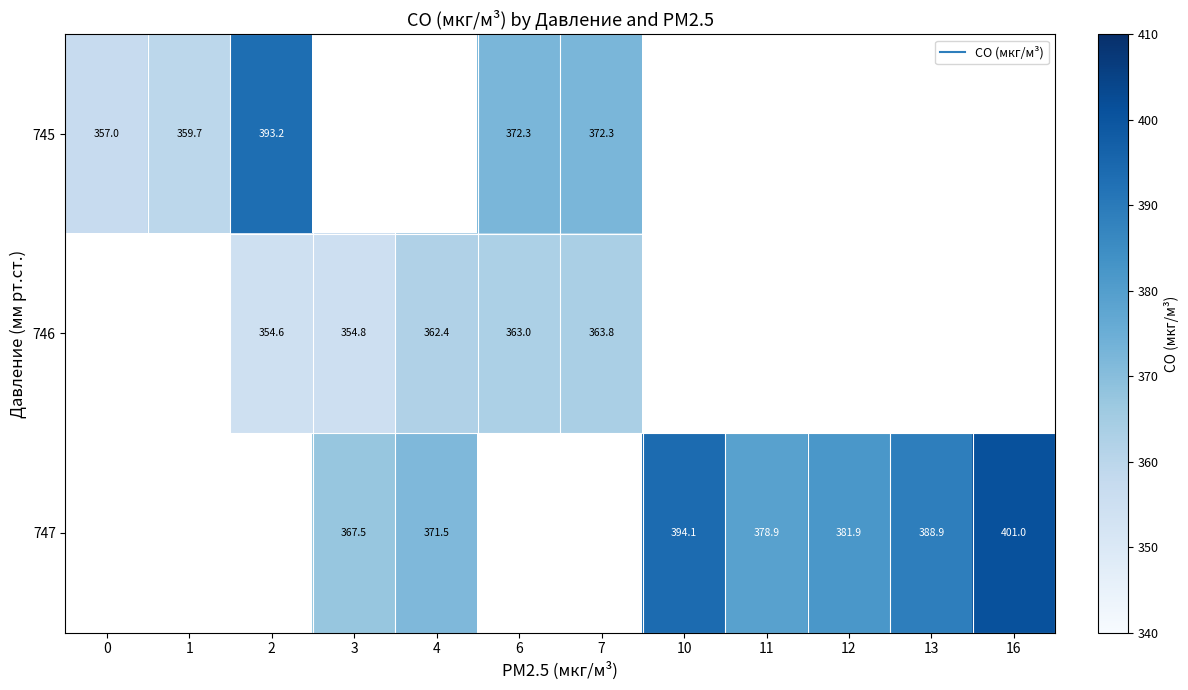

Is the value of 747 at 4 greater than the value of 746 at 4?

Yes